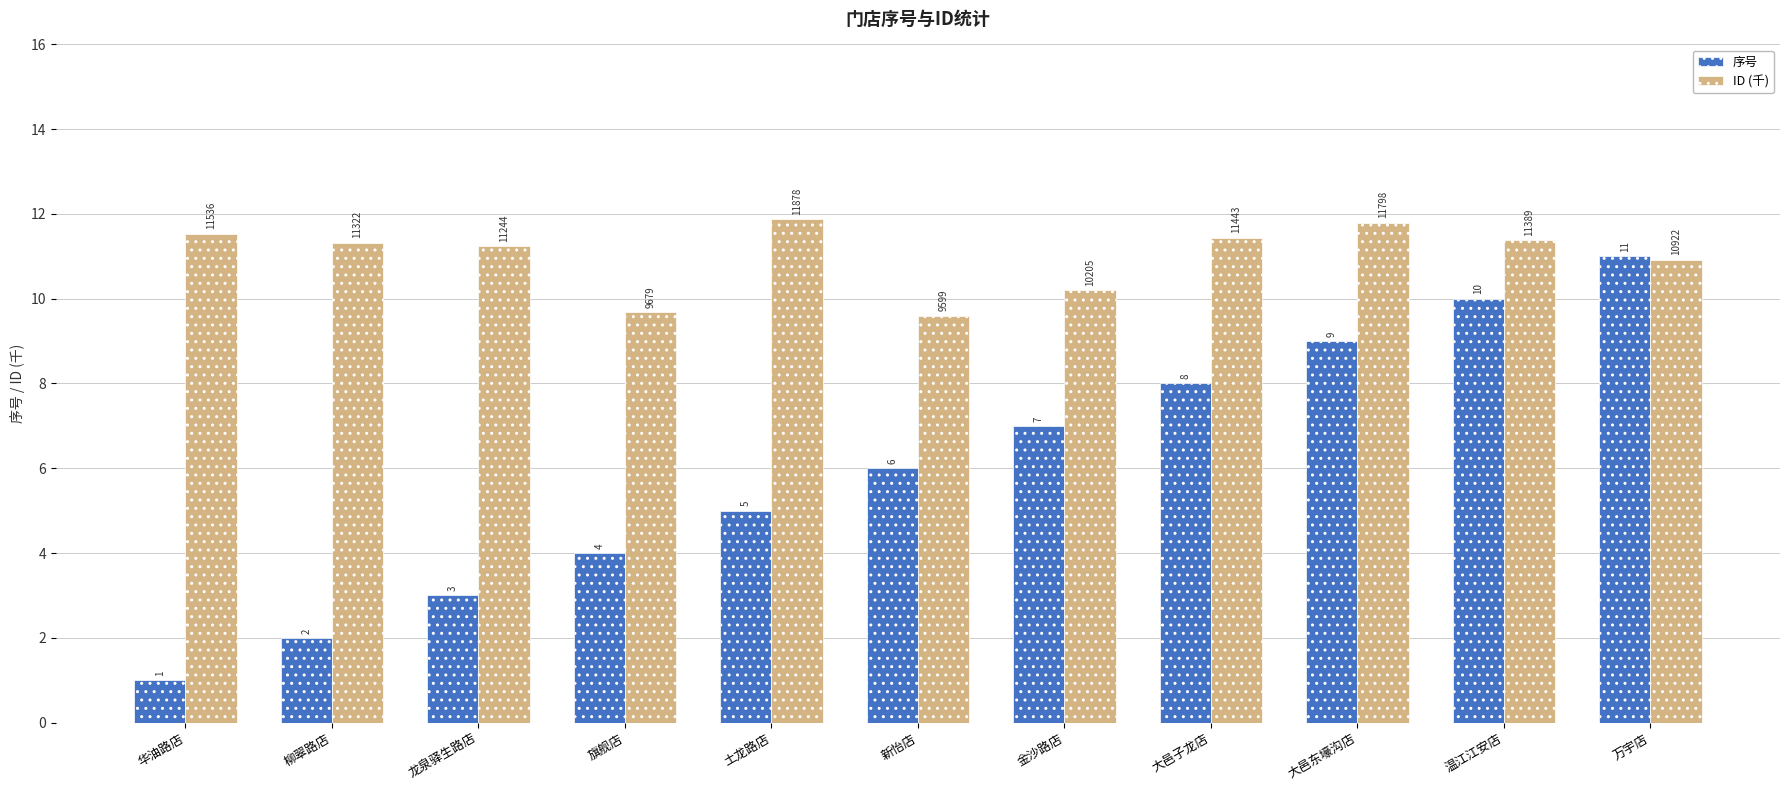

Where does the ID (千) series first go above 11?

华油路店